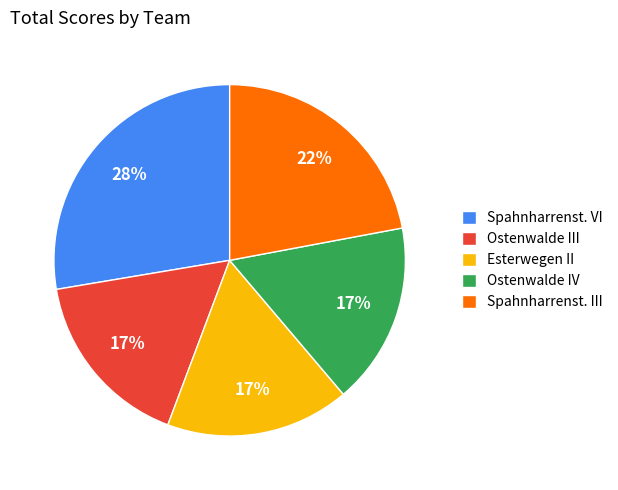

Between Esterwegen II and Spahnharrenst. VI, which is larger?

Spahnharrenst. VI